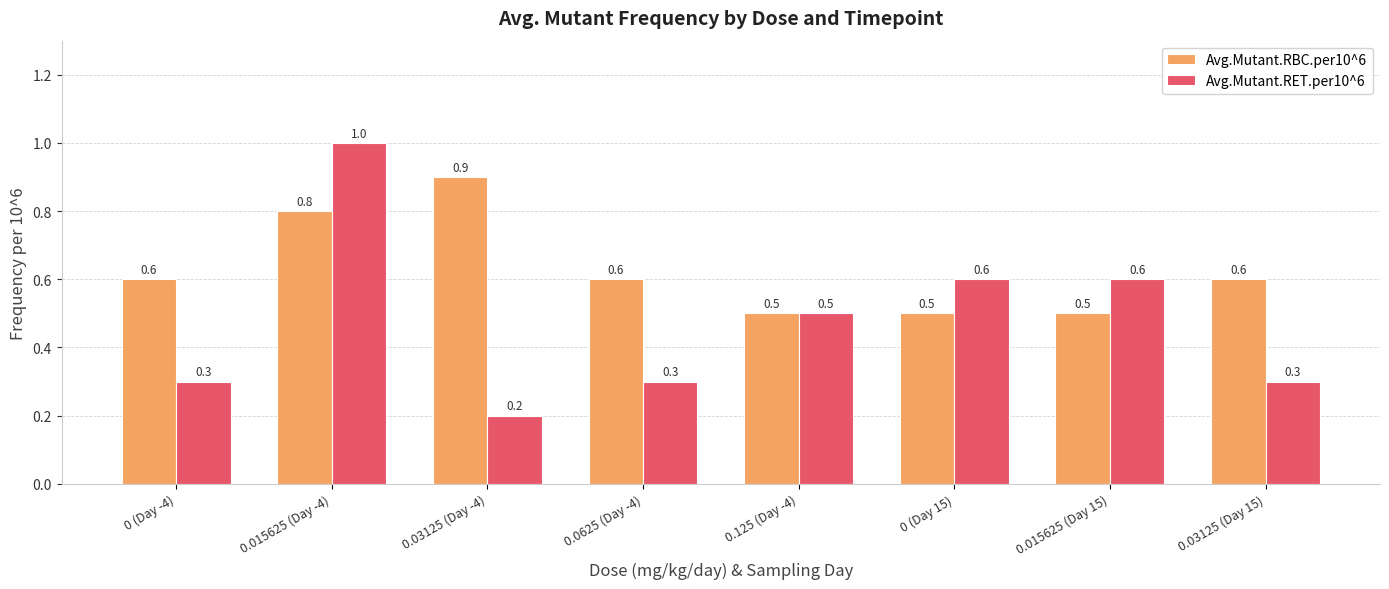

How many bars are there in total?

16